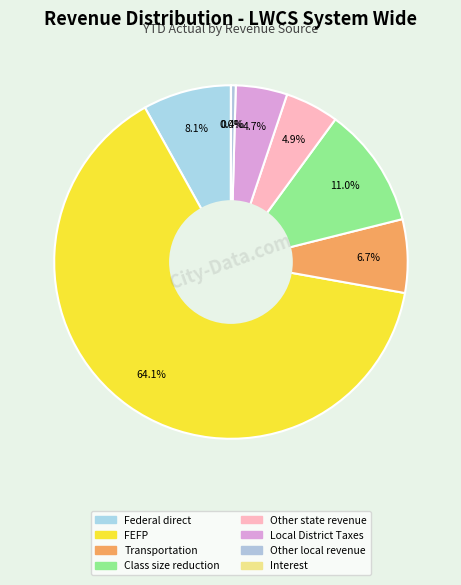

Rank the categories by value from lowest to highest.

Interest, Other local revenue, Local District Taxes, Other state revenue, Transportation, Federal direct, Class size reduction, FEFP